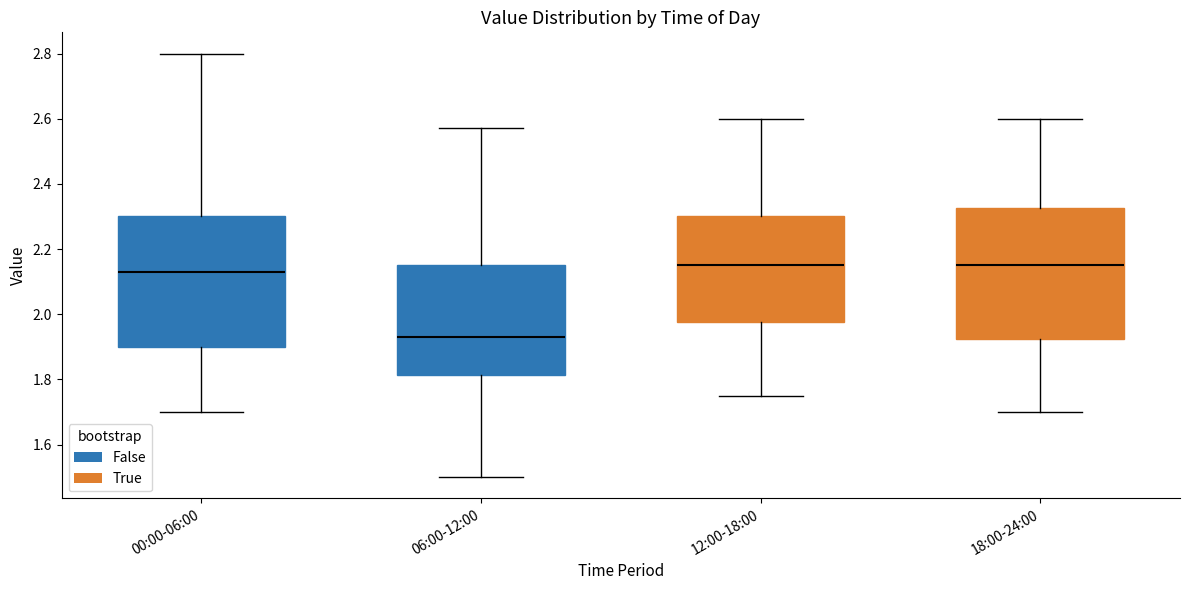

Reading left to right, read every box against the y-axis: the position of its median line, the range the box covers, and the ends of its whiskers. The values are not printed on the chart, so give them approximately, as read against the axis.

00:00-06:00: median 2.14, box 1.90 to 2.30, whiskers 1.70 to 2.80
06:00-12:00: median 1.94, box 1.82 to 2.16, whiskers 1.50 to 2.58
12:00-18:00: median 2.16, box 1.98 to 2.30, whiskers 1.76 to 2.60
18:00-24:00: median 2.16, box 1.92 to 2.32, whiskers 1.70 to 2.60